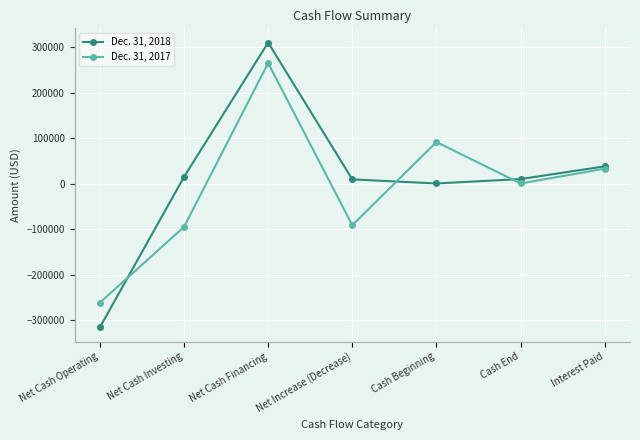

What is the difference between the highest and lowest values at Net Cash Operating?

54212